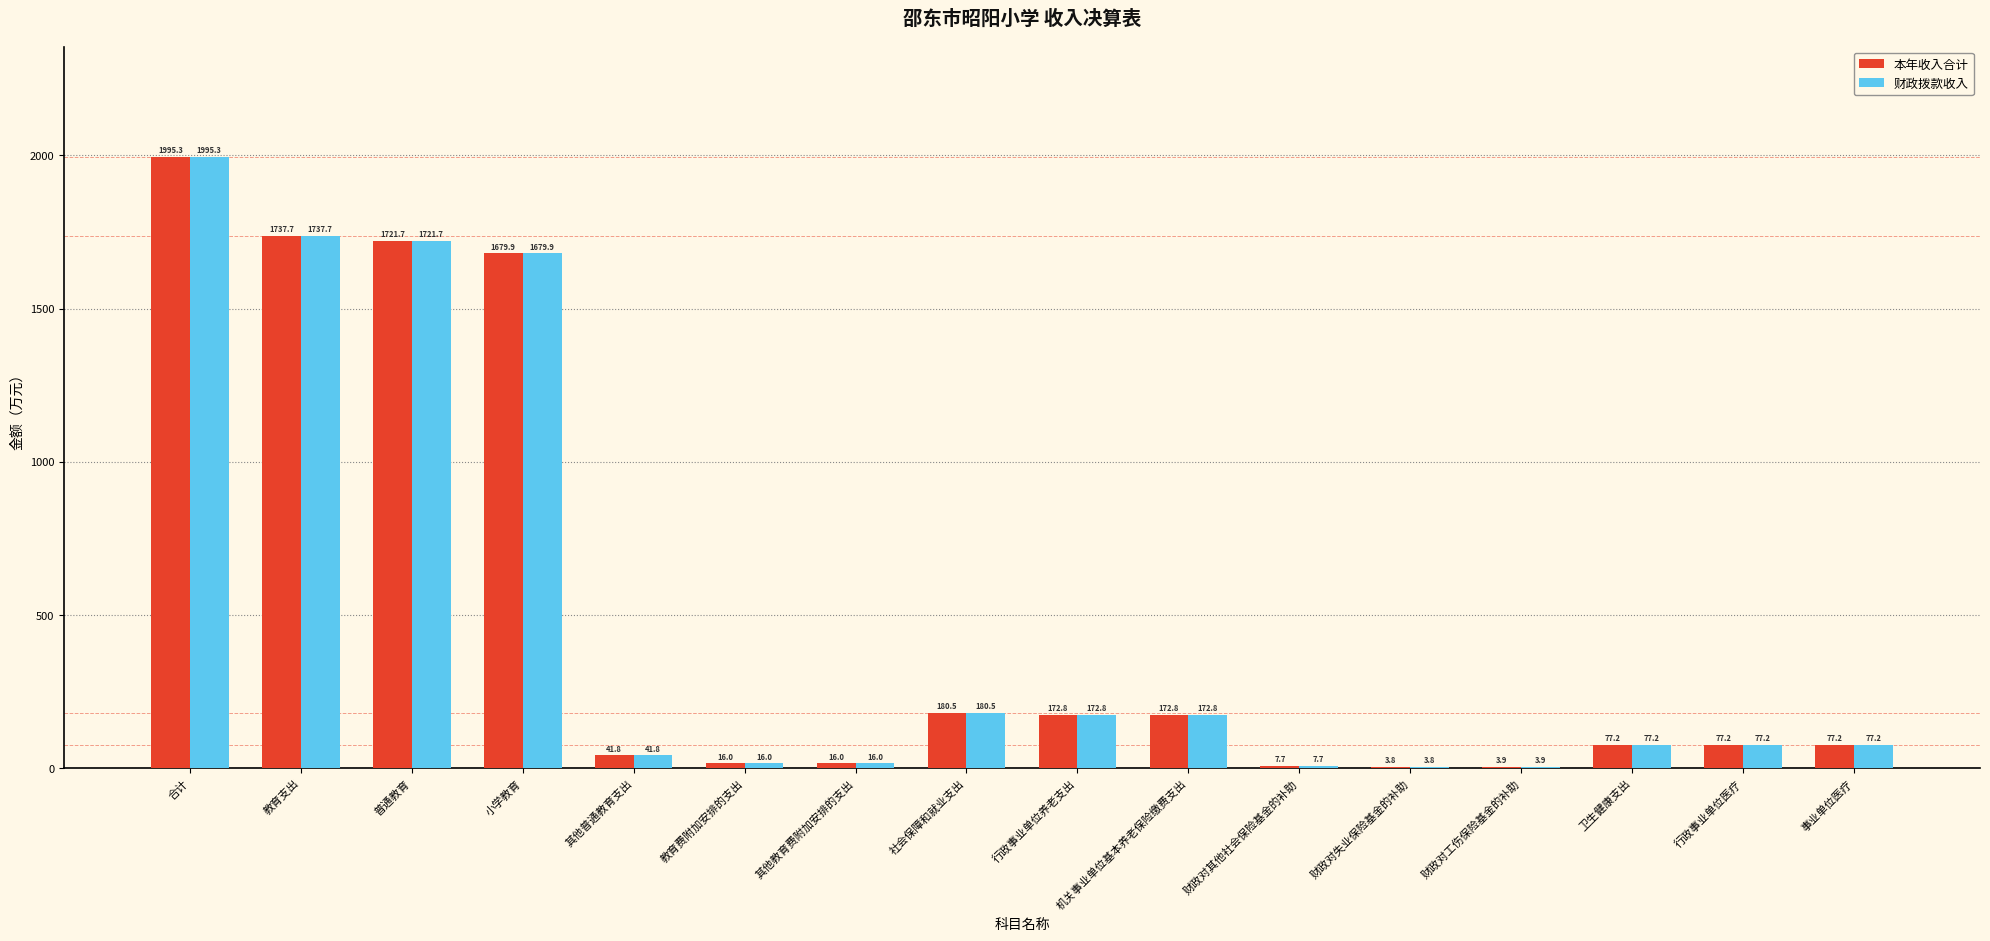

Are the bars grouped side by side (vs. stacked)?

Yes